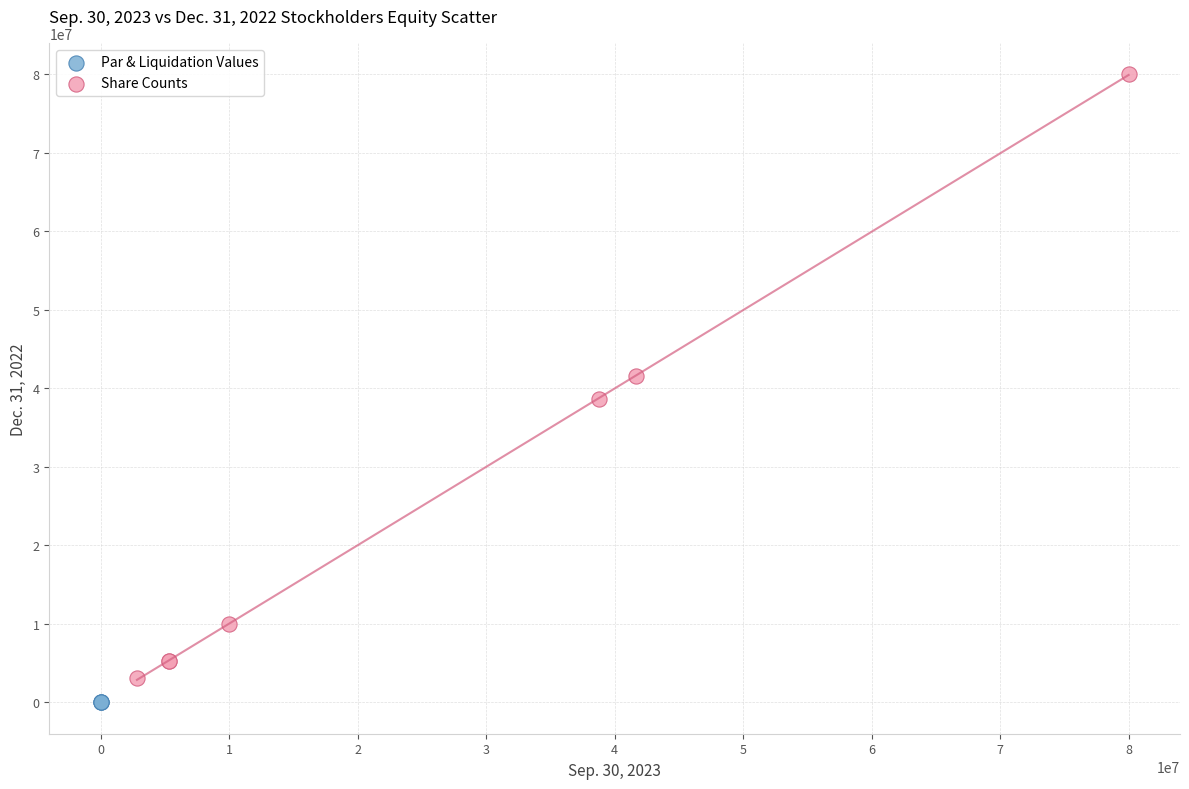

Which series has the widest spread of Y values?

Share Counts